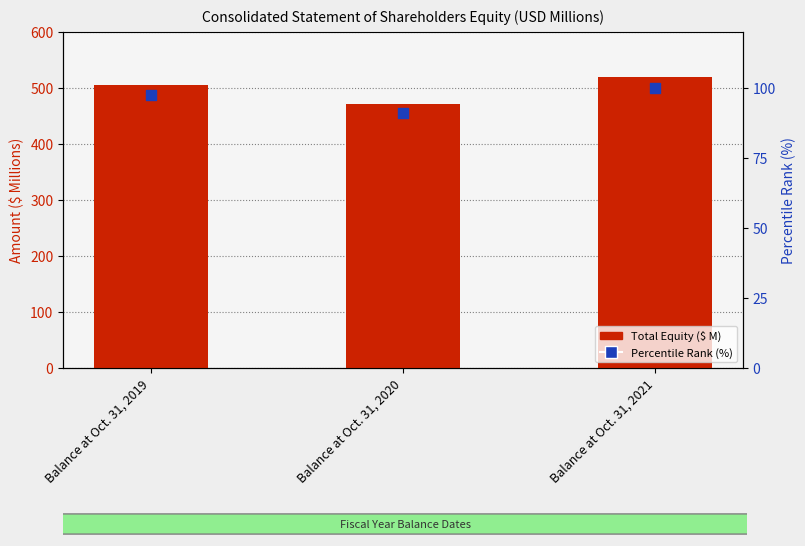

Which series has the widest spread of Y values?

Total Equity